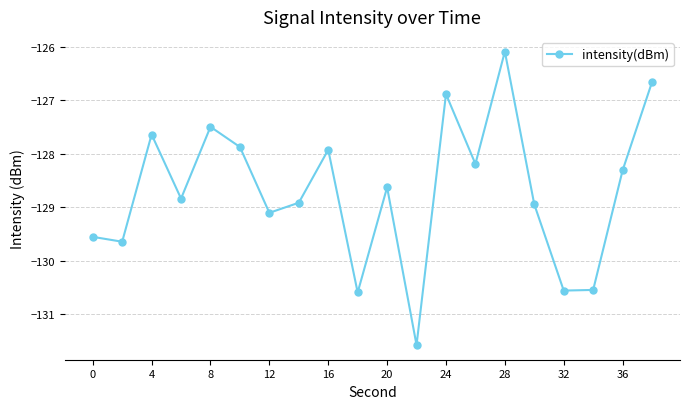

What is the value of the 6th point from the left?

-127.9